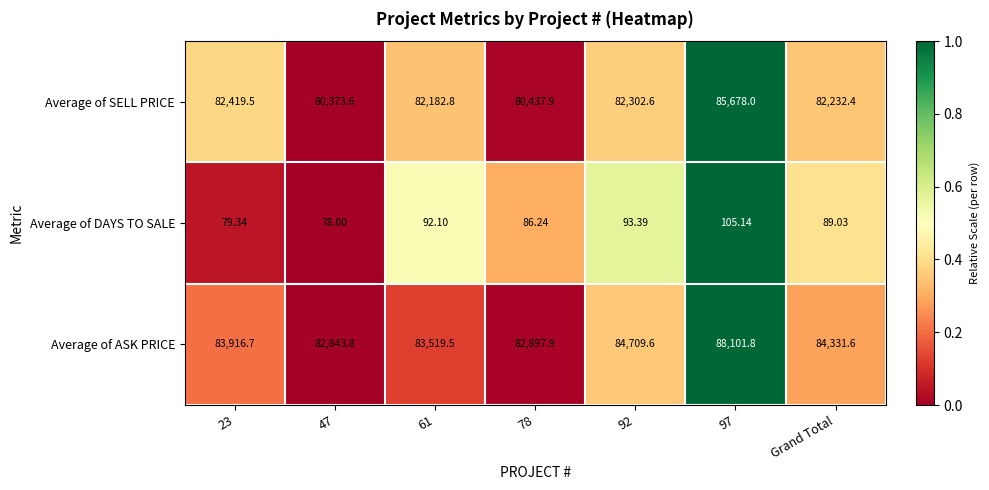

Is the value of Average of DAYS TO SALE at 47 greater than the value of Average of SELL PRICE at 97?

No